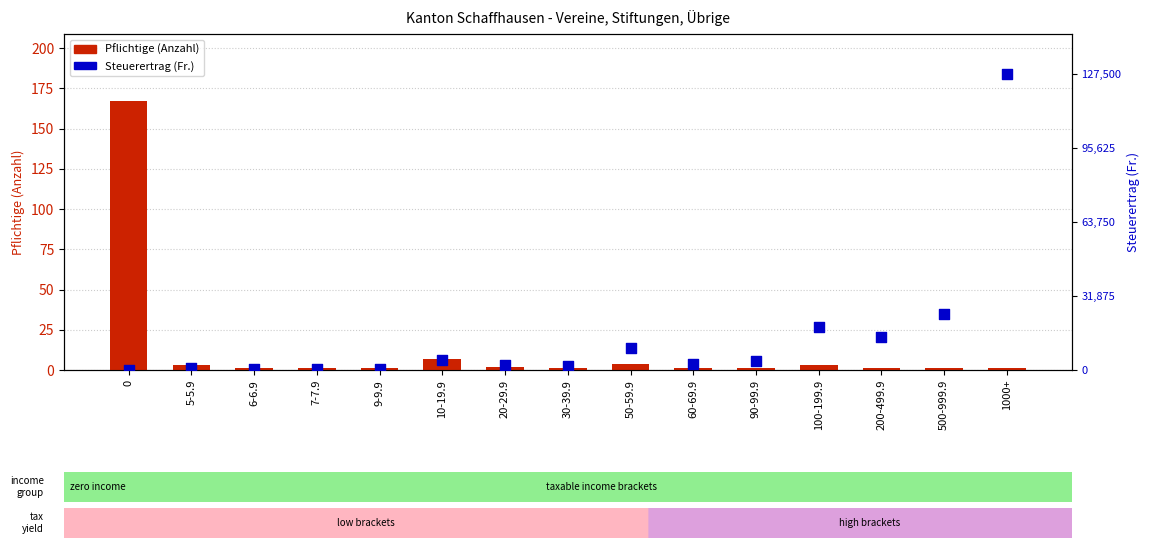

What are all the series names shown in the legend?

Pflichtige (Anzahl), Steuerertrag (Fr.)